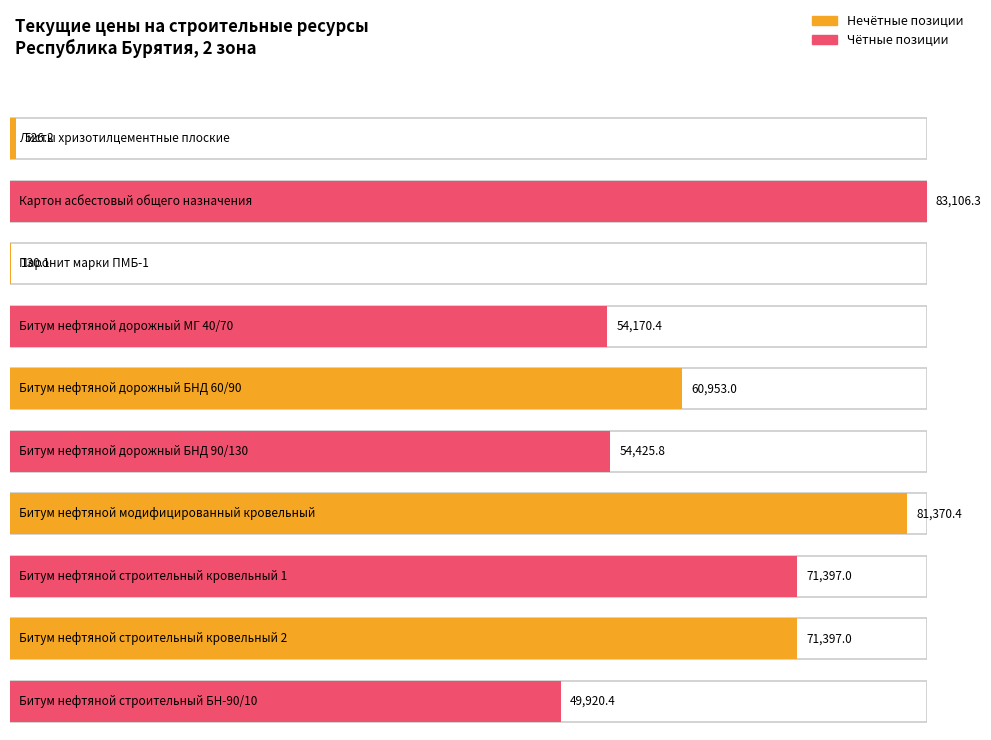

What is the label of the 4th bar from the right?

Битум нефтяной модифицированный кровельный